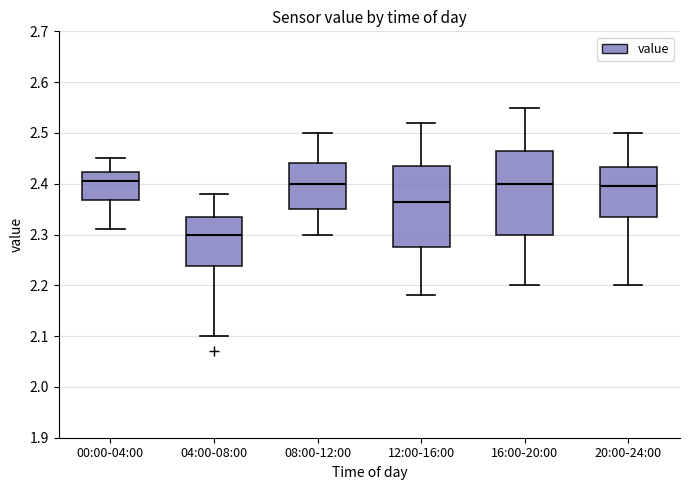

Reading left to right, read every box against the y-axis: the position of its median line, the range the box covers, and the ends of its whiskers. The values are not printed on the chart, so give them approximately, as read against the axis.

00:00-04:00: median 2.41, box 2.37 to 2.42, whiskers 2.31 to 2.45
04:00-08:00: median 2.30, box 2.24 to 2.34, whiskers 2.10 to 2.38
08:00-12:00: median 2.40, box 2.35 to 2.44, whiskers 2.30 to 2.50
12:00-16:00: median 2.37, box 2.28 to 2.44, whiskers 2.18 to 2.52
16:00-20:00: median 2.40, box 2.30 to 2.47, whiskers 2.20 to 2.55
20:00-24:00: median 2.40, box 2.34 to 2.43, whiskers 2.20 to 2.50